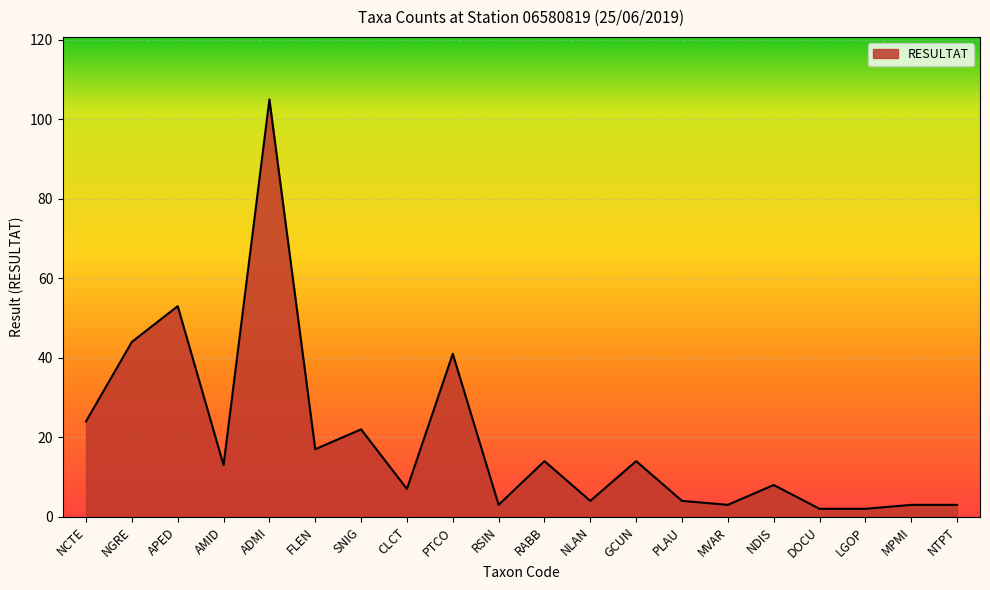

The chart shows a value of 3 at MPMI. True or false?

True